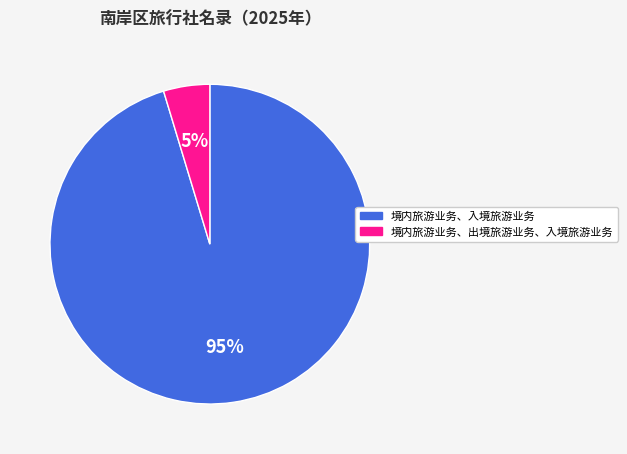

To the nearest percent, what is the average slice percentage?

50%